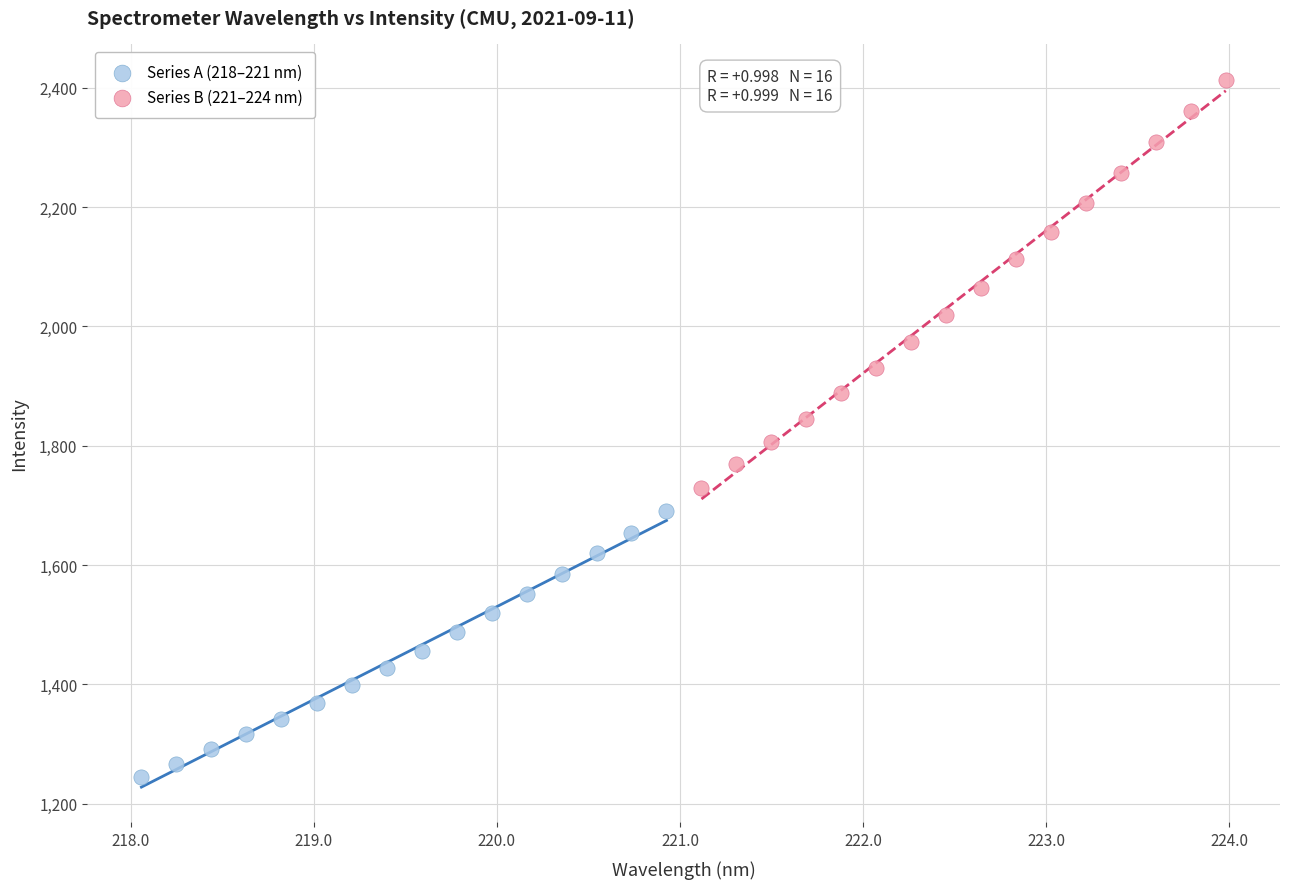

What are all the series names shown in the legend?

Series A (218–221 nm), Series B (221–224 nm)